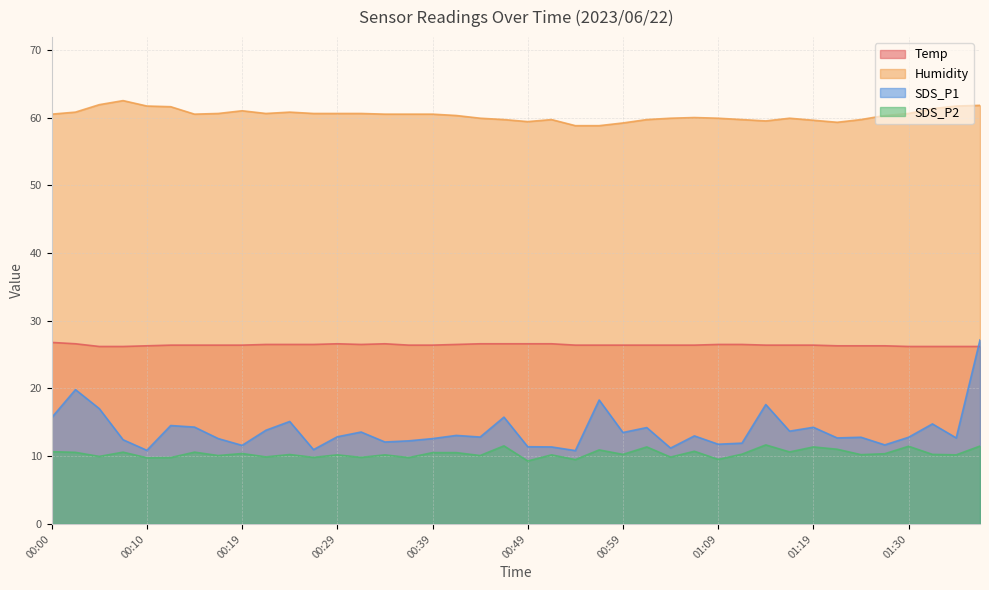

Which series changed the most between 00:44 and 00:52?

SDS_P1